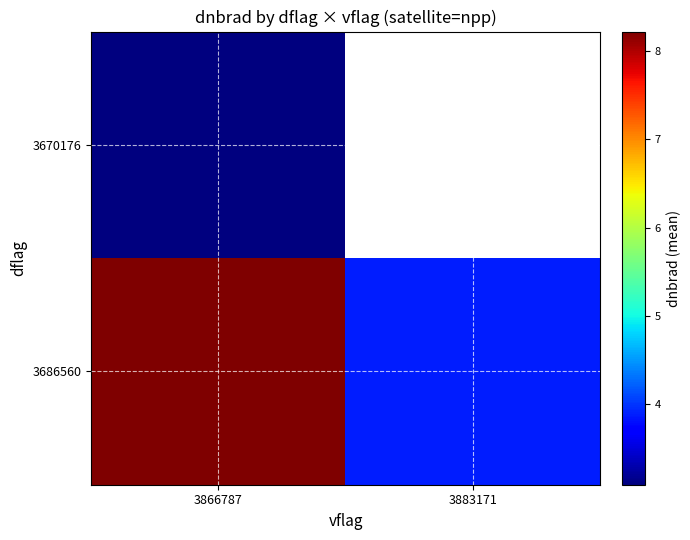

At which label is 3686560 closest to 6?

3883171